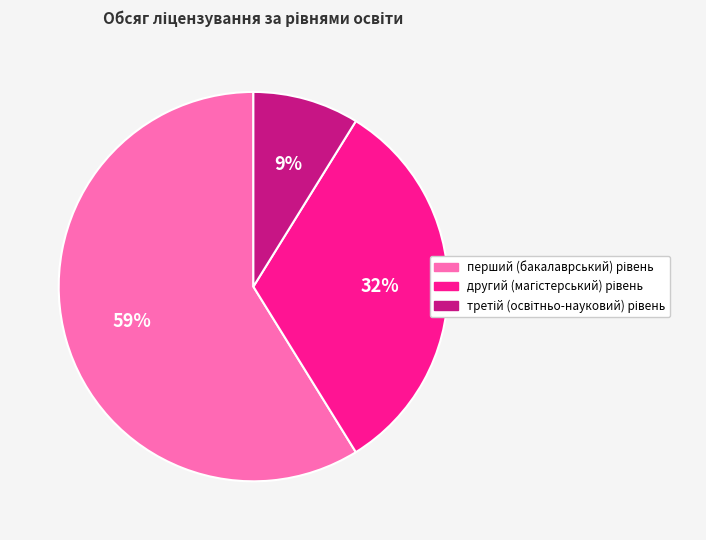

To the nearest percent, what is the difference between the largest and smallest slice percentages?

50%